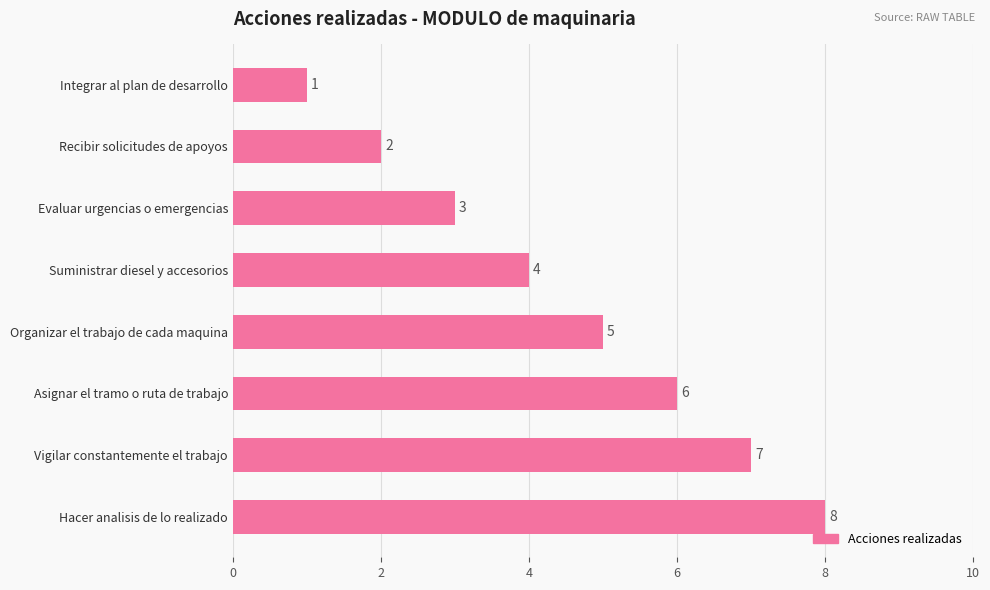

What is the label of the 6th bar from the top?

Asignar el tramo o ruta de trabajo